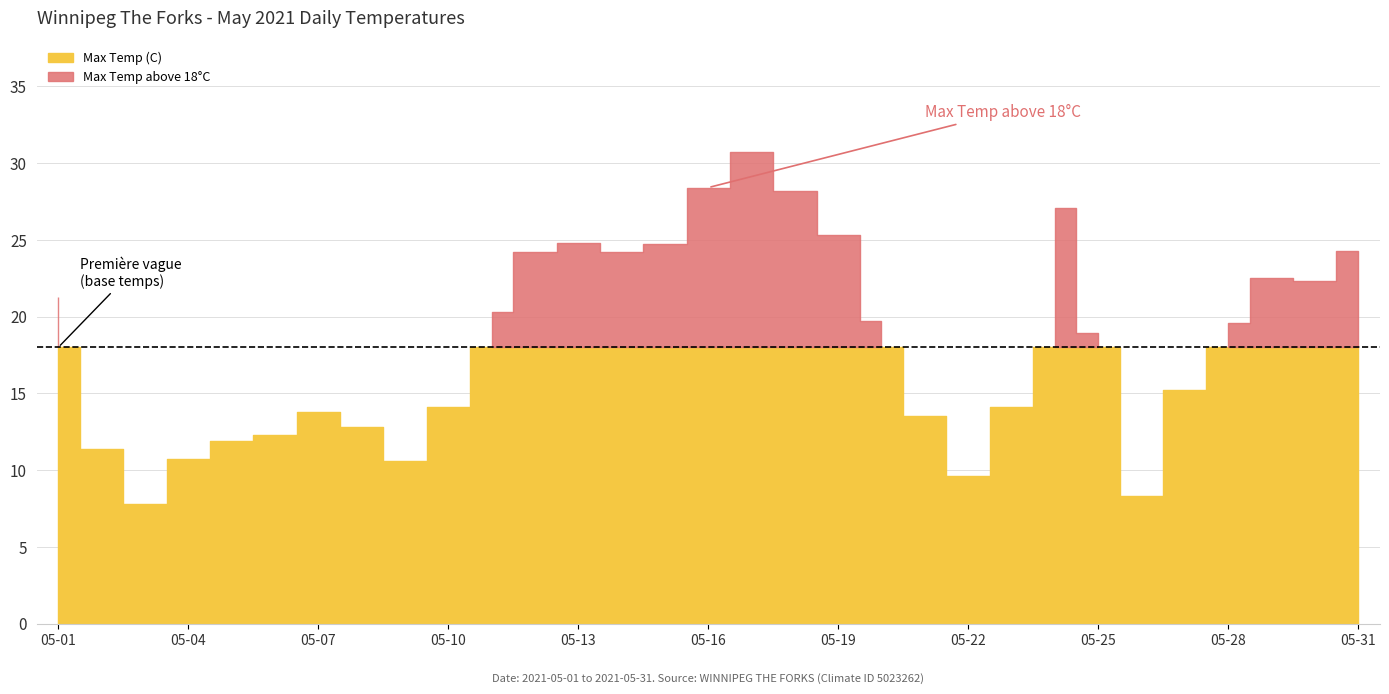

True or false: the data has more than 2 interior local peaks.

True